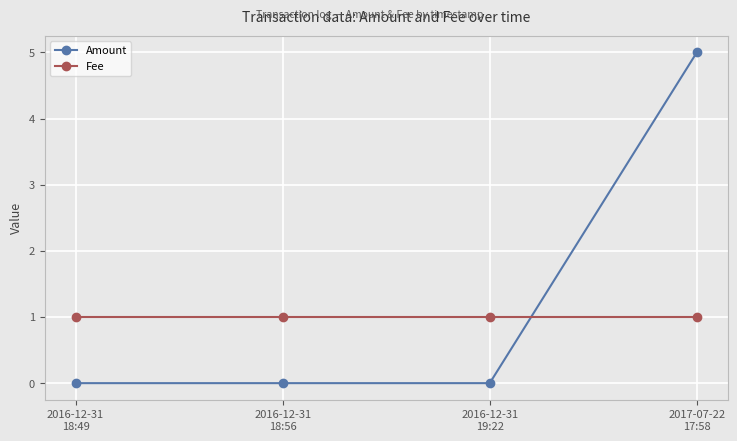

Does the chart have visible grid lines?

Yes